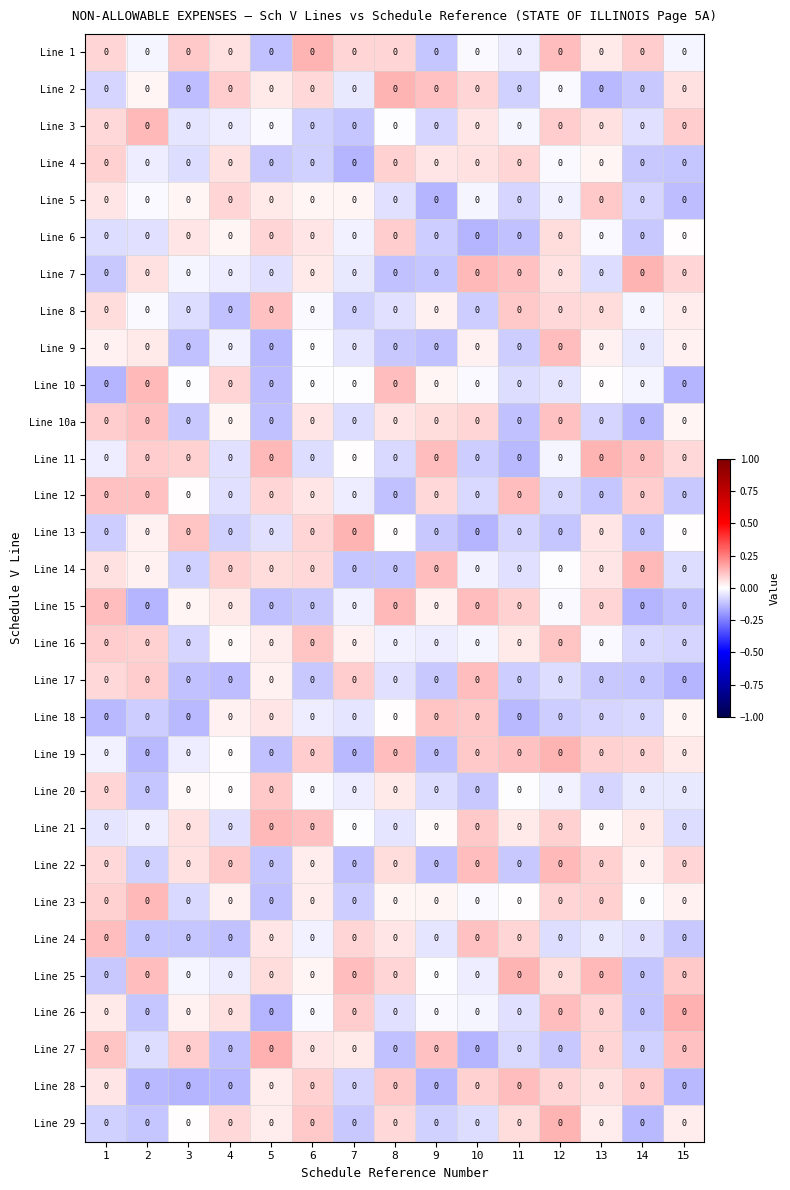

What is the maximum value for Line 12?

0.1